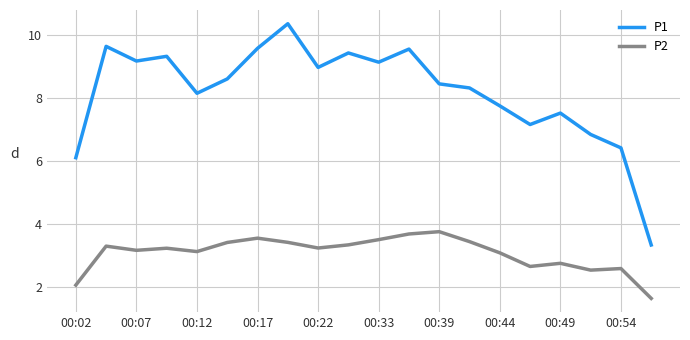

How many interior local peaks does the P1 series have?

6